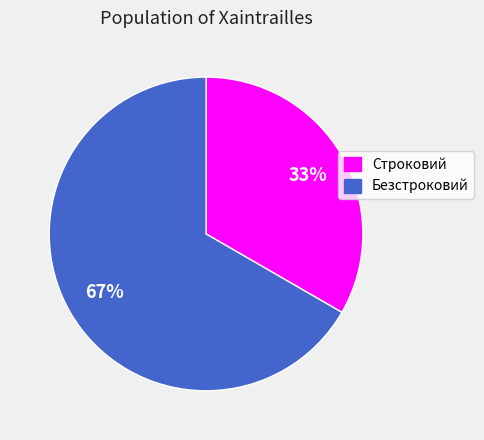

To the nearest percent, what is the average slice percentage?

50%